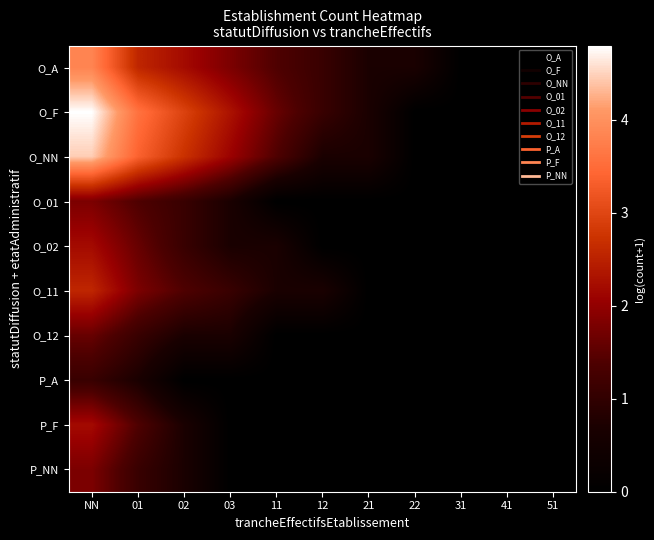

Between NN and 22, which series saw the biggest shift?

O_F